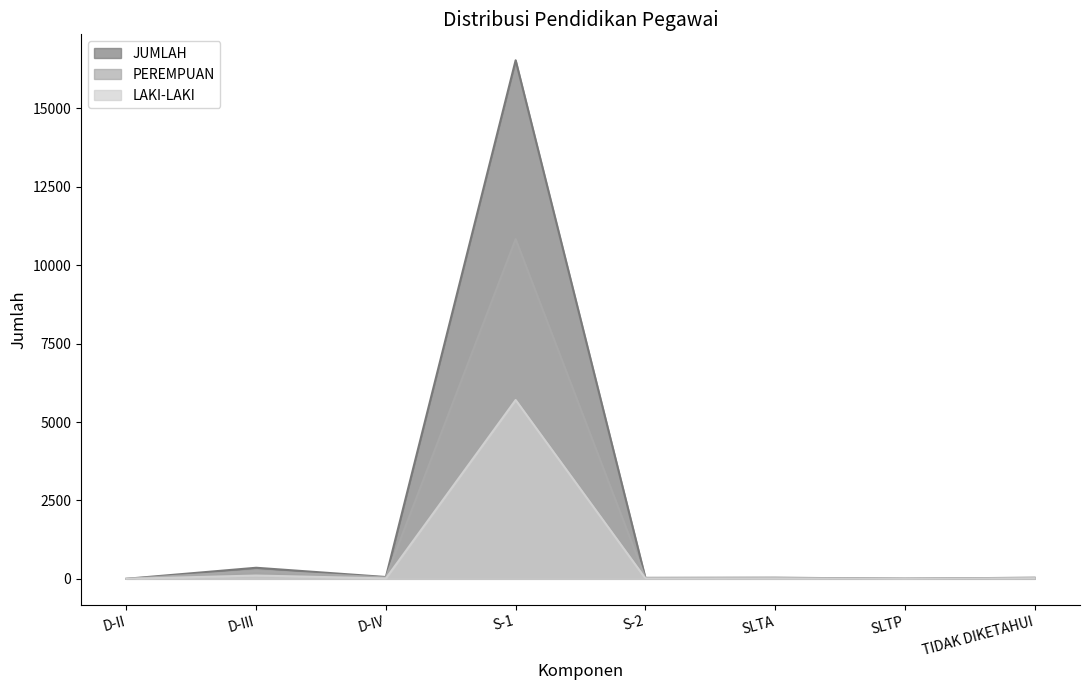

Which label corresponds to the smallest value in the chart?

D-II